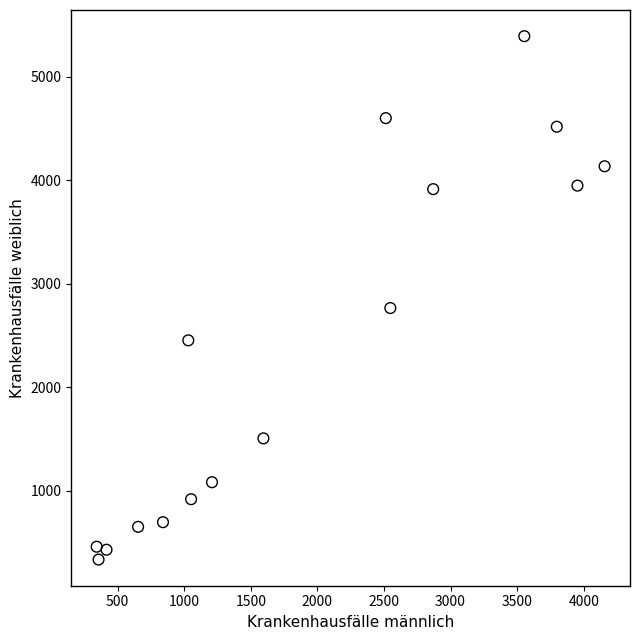

What is the range of Y values (max minus min)?

5057